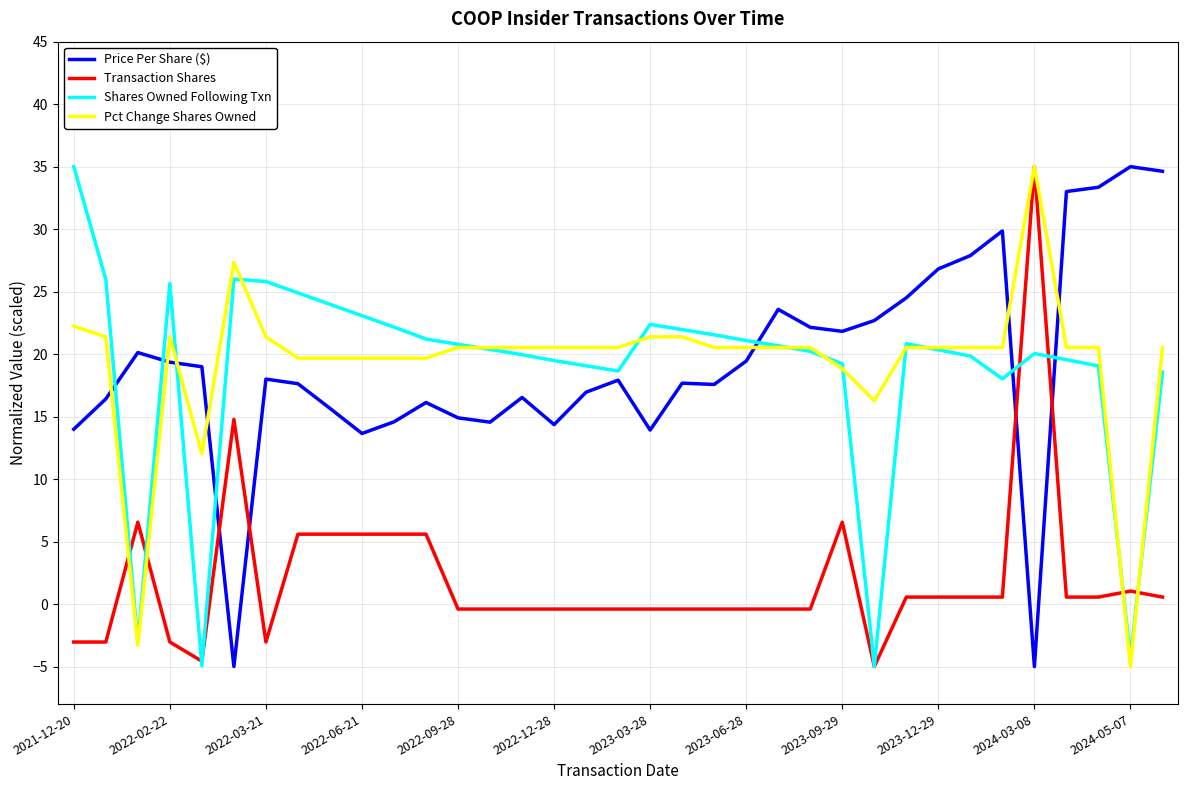

What is the maximum value shown in the chart?

35.0